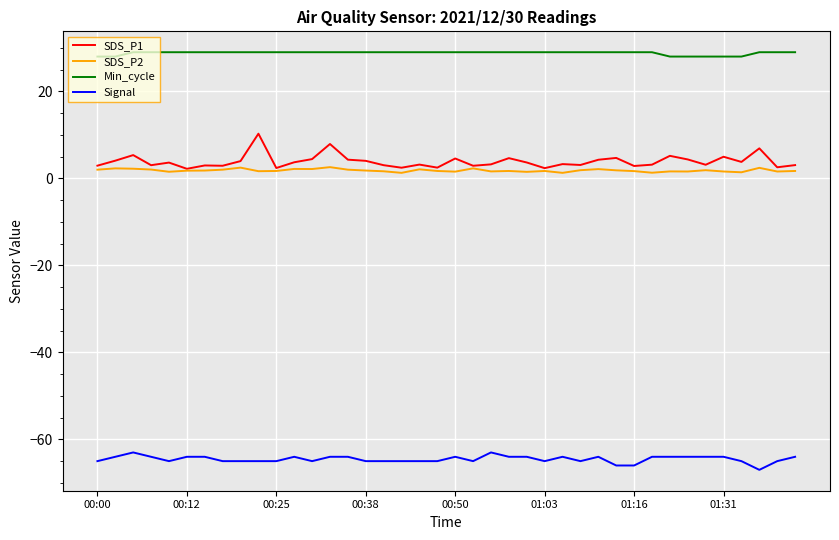

Rank the series by their maximum value, from highest to lowest.

Min_cycle, SDS_P1, SDS_P2, Signal